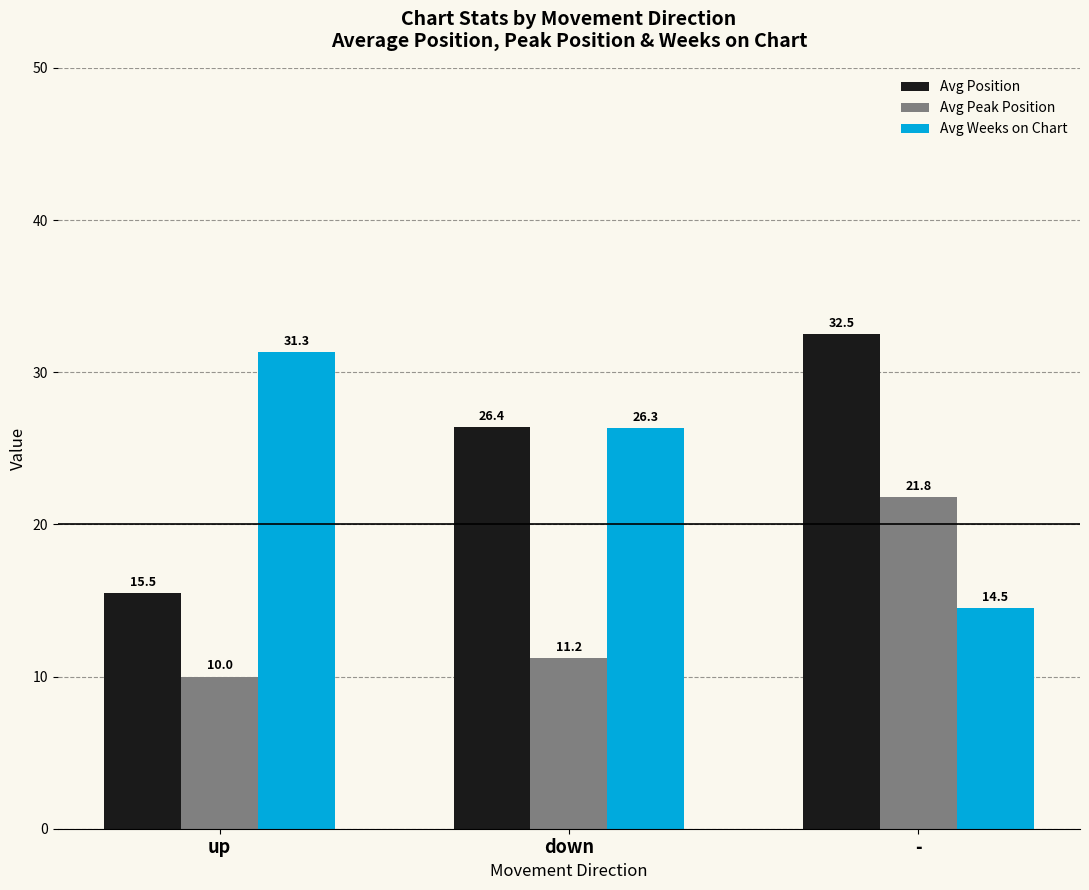

At which label does Avg Weeks on Chart reach its minimum?

-